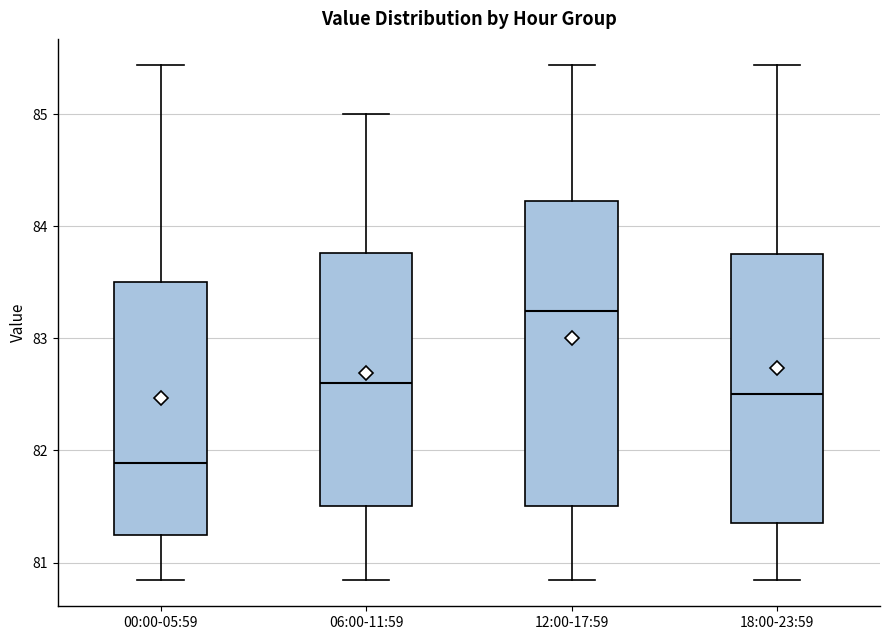

Which box's median line is the highest?

12:00-17:59